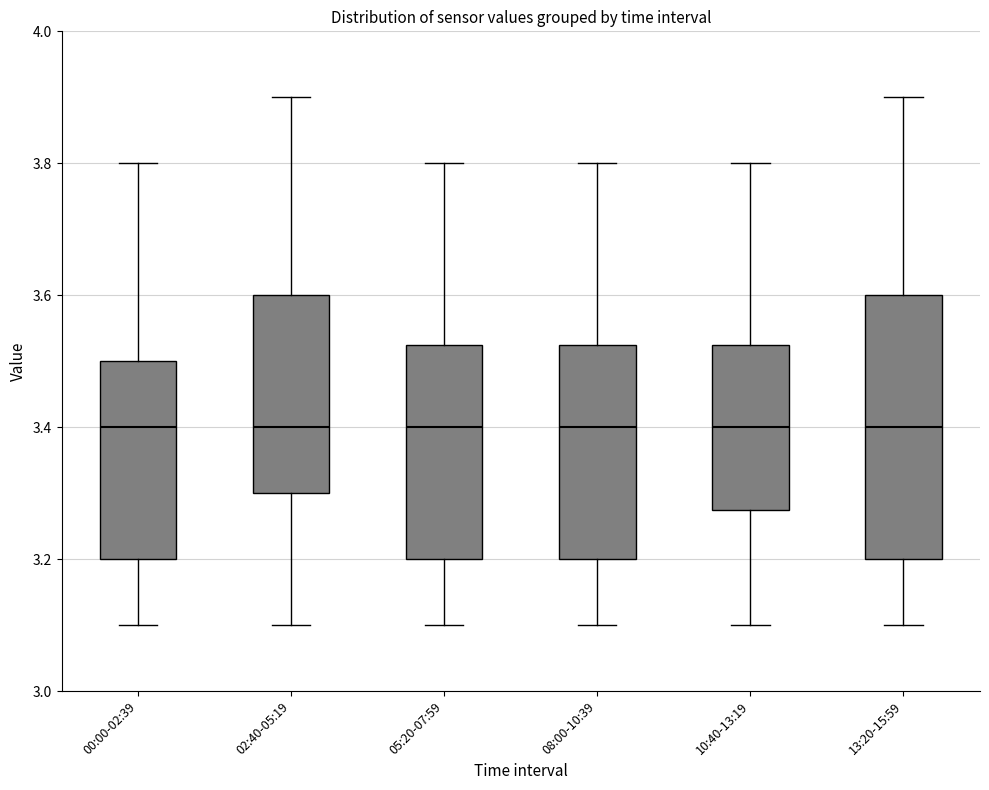

Reading left to right, read every box against the y-axis: the position of its median line, the range the box covers, and the ends of its whiskers. The values are not printed on the chart, so give them approximately, as read against the axis.

00:00-02:39: median 3.40, box 3.20 to 3.50, whiskers 3.10 to 3.80
02:40-05:19: median 3.40, box 3.30 to 3.60, whiskers 3.10 to 3.90
05:20-07:59: median 3.40, box 3.20 to 3.52, whiskers 3.10 to 3.80
08:00-10:39: median 3.40, box 3.20 to 3.52, whiskers 3.10 to 3.80
10:40-13:19: median 3.40, box 3.28 to 3.52, whiskers 3.10 to 3.80
13:20-15:59: median 3.40, box 3.20 to 3.60, whiskers 3.10 to 3.90